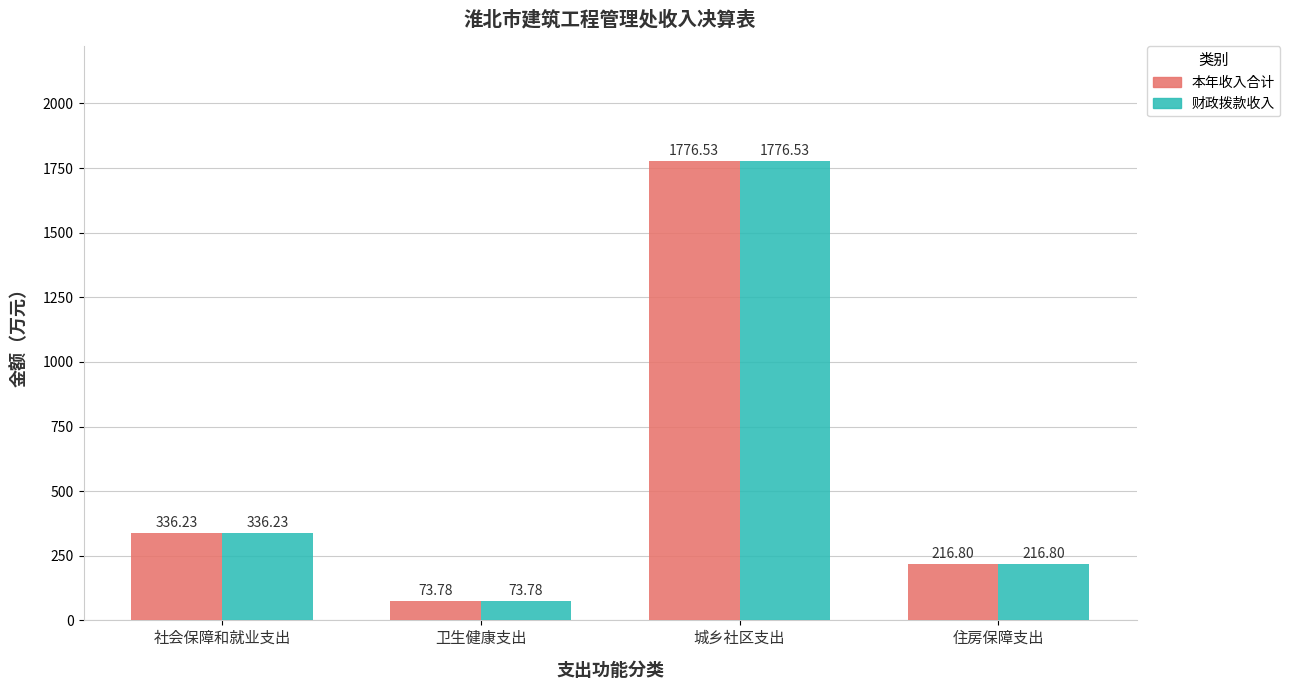

What position from the right is 城乡社区支出?

2